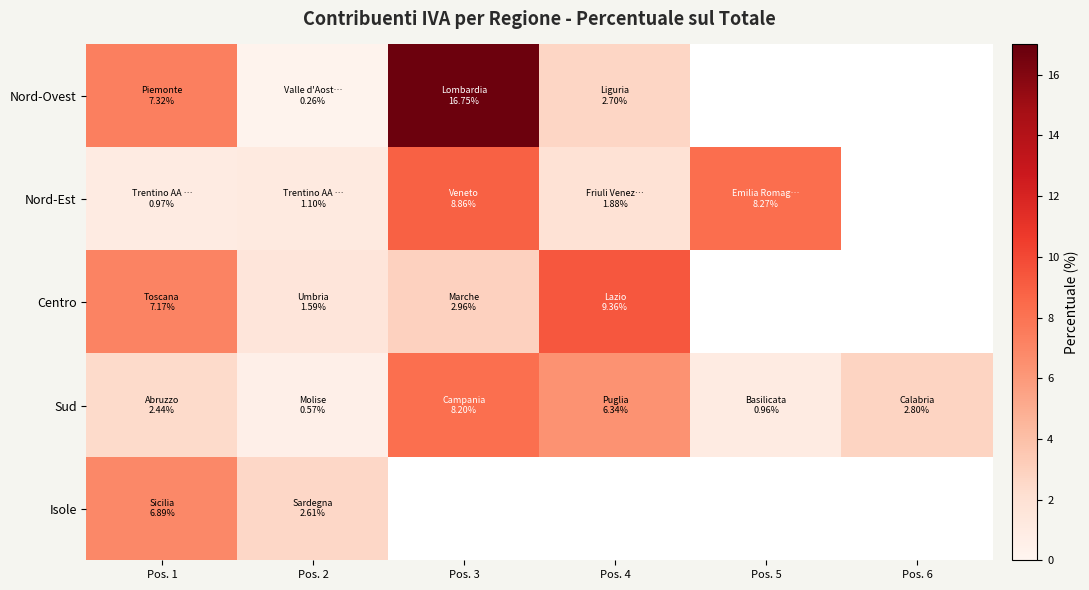

How many categories are shown in the chart?

6